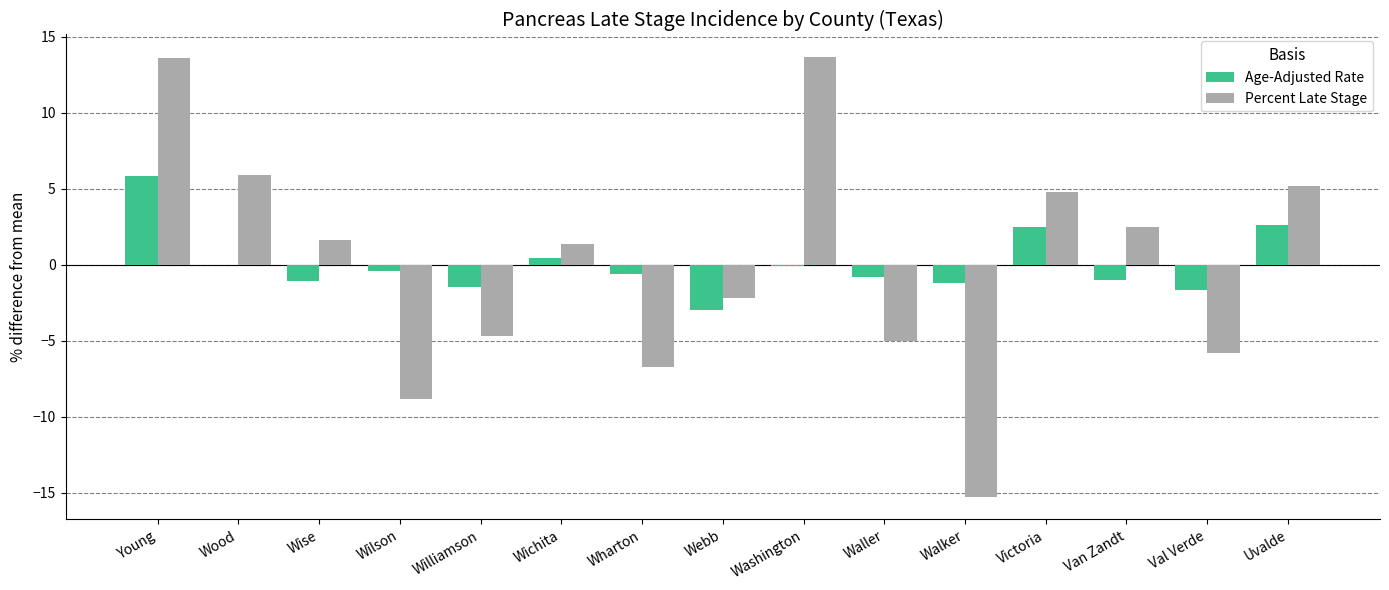

Are the bars grouped side by side (vs. stacked)?

Yes